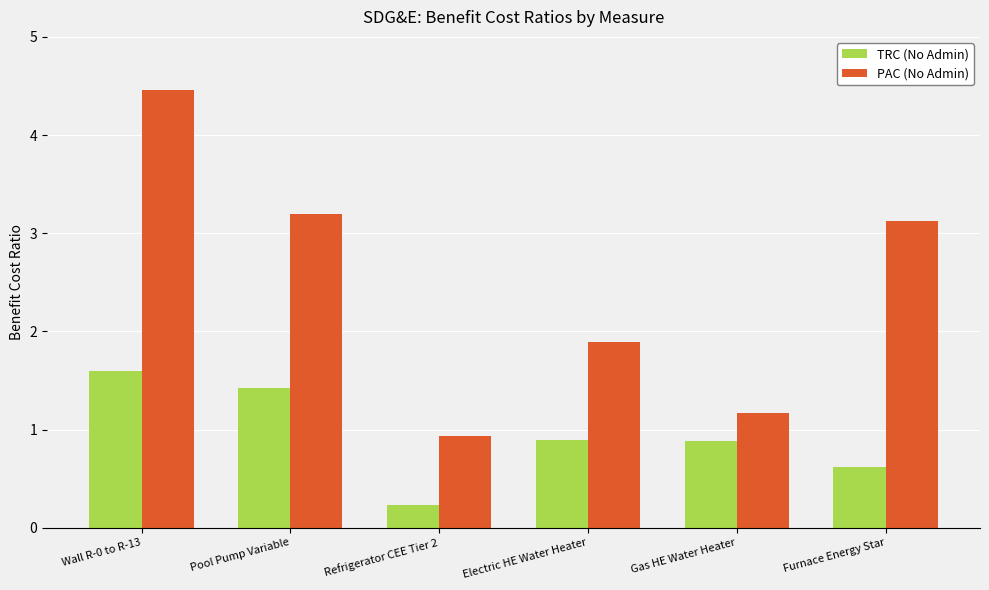

What is the sum of the PAC (No Admin) values at Gas HE Water Heater and Pool Pump Variable?

4.4